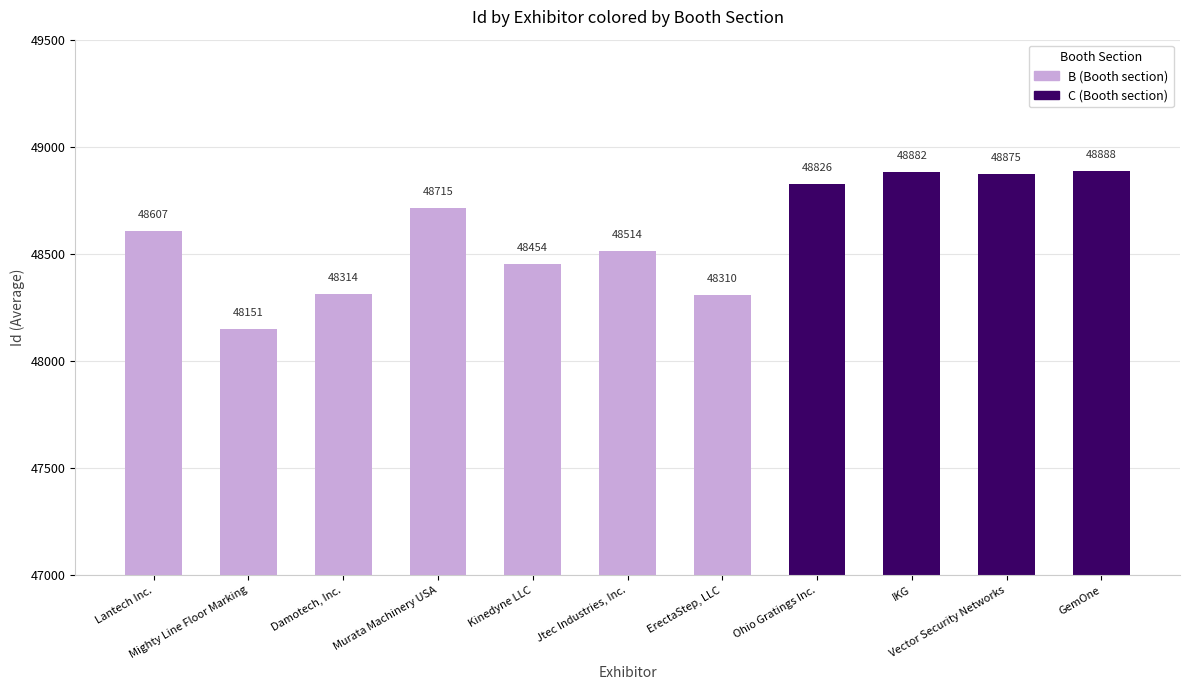

The value at IKG is 29627. True or false?

False